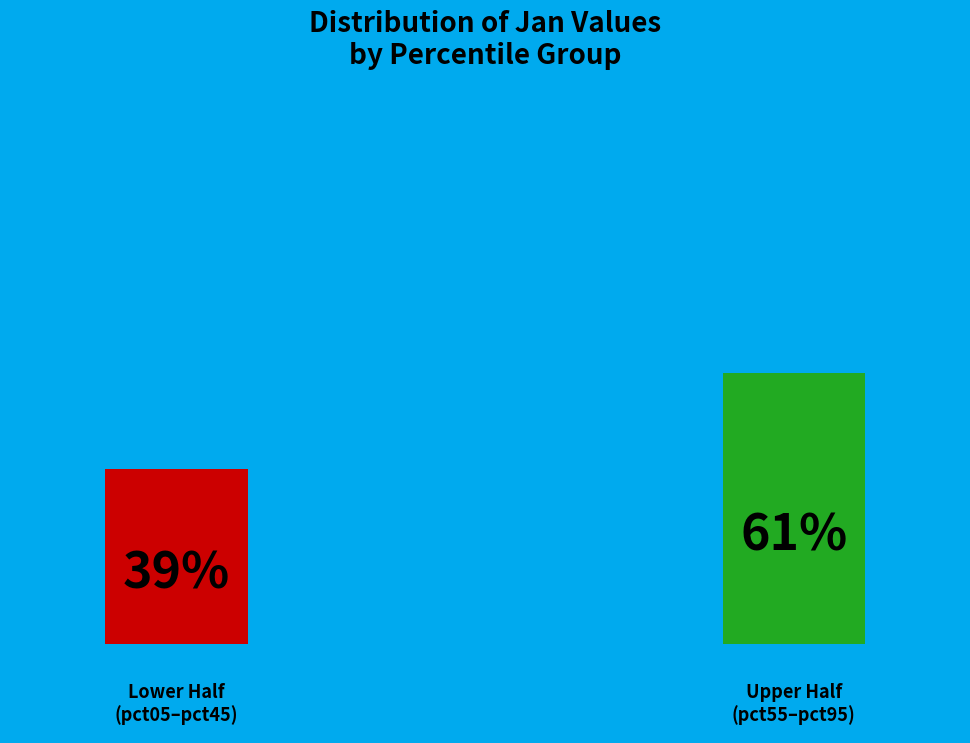

Is it true that pct35 is 1% of the pie?

False